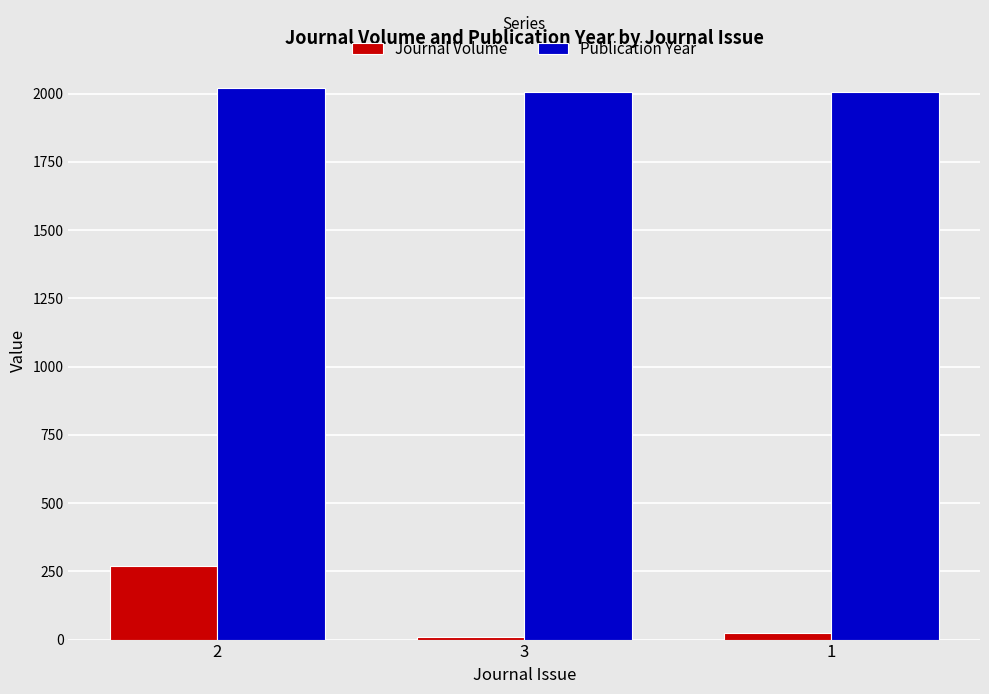

What is the difference between the maximum and minimum values in the Journal Volume series?

259